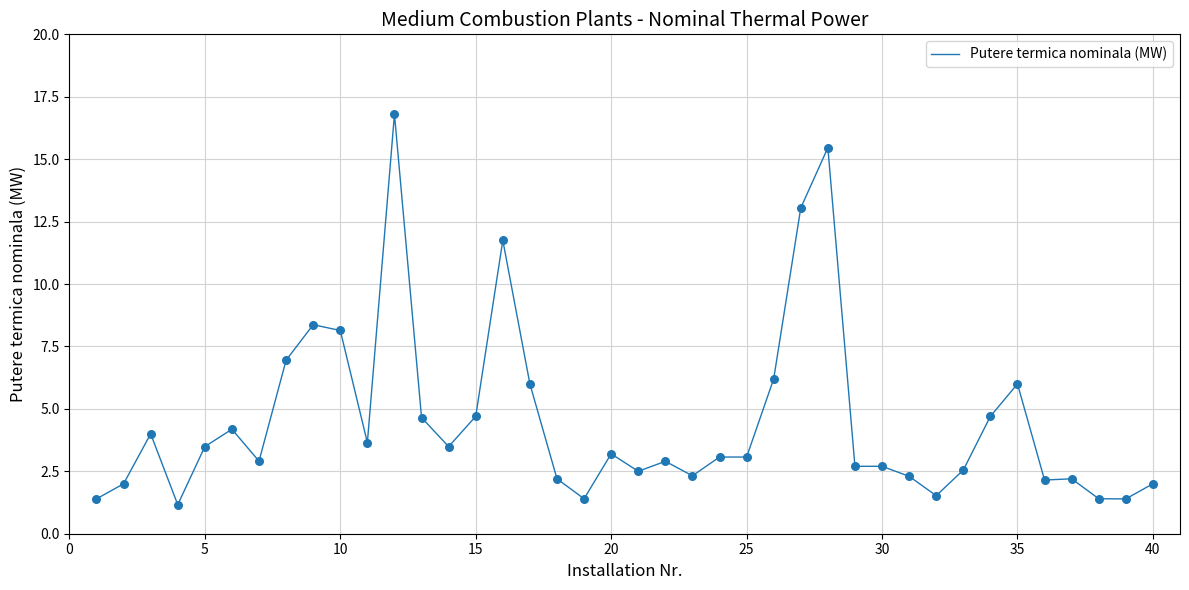

What is the minimum value shown in the chart?

1.2